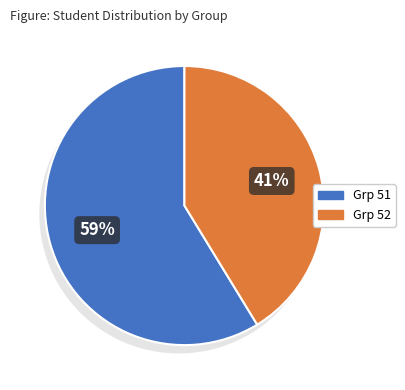

To the nearest percent, what is the difference between the Grp 51 and Grp 52 slice percentages?

17%